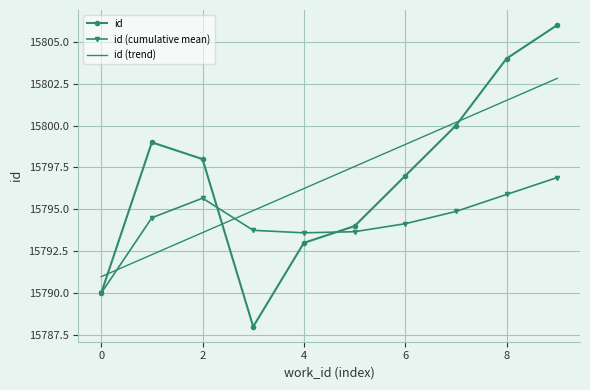

List the series in order of their peak value, highest first.

id, id (trend), id (cumulative mean)